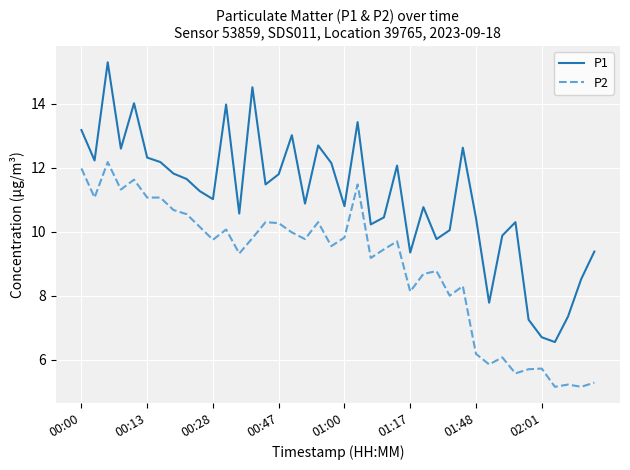

Which series has the widest spread of values?

P1